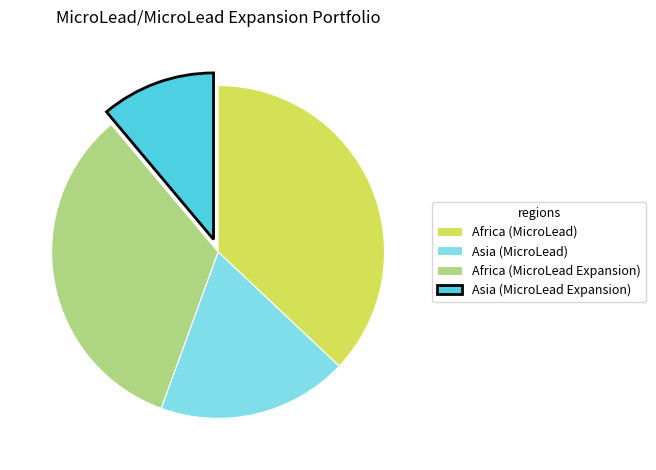

What is the smallest slice in the pie chart?

Asia (MicroLead Expansion)